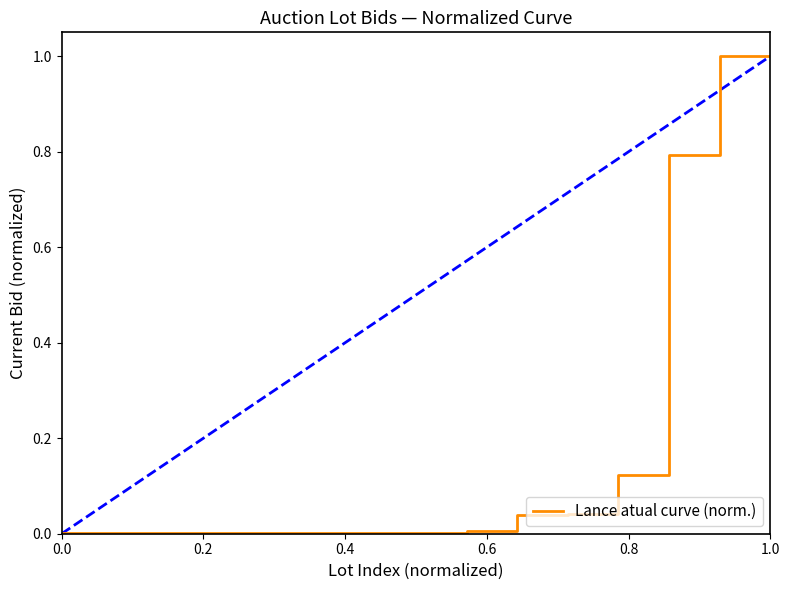

What is the maximum value for Lance atual curve (norm.)?

1.0